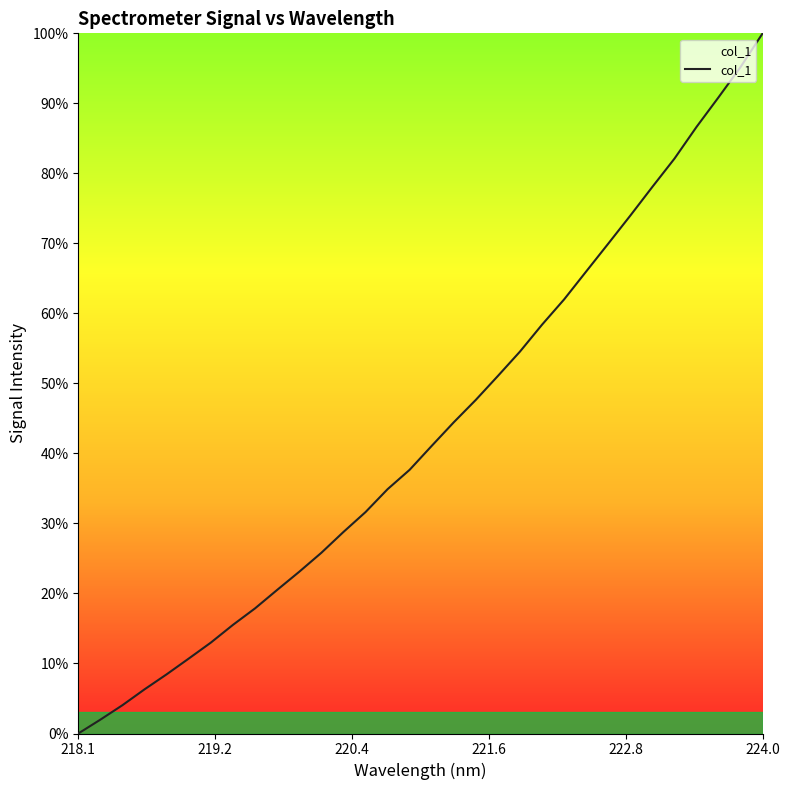

True or false: there are more than 2 points higher than both neighbors.

False